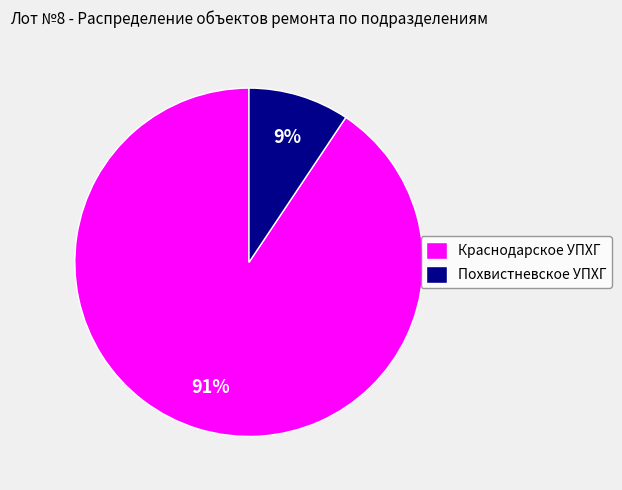

Which slice is the largest?

Краснодарское УПХГ